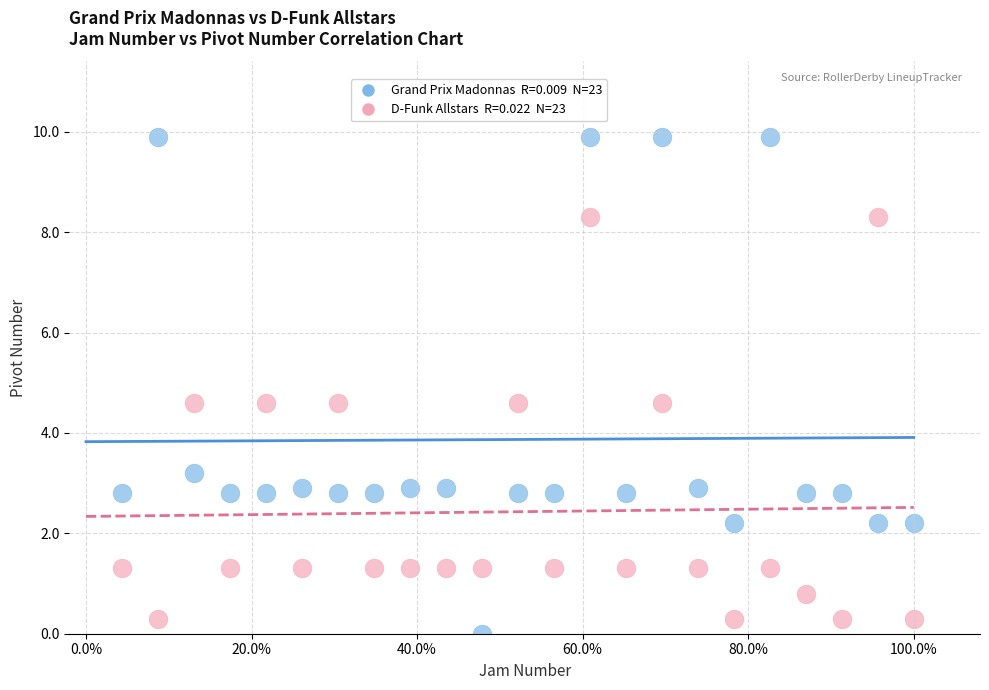

Across all data points, what is the range of Y values (max minus min)?

9.9